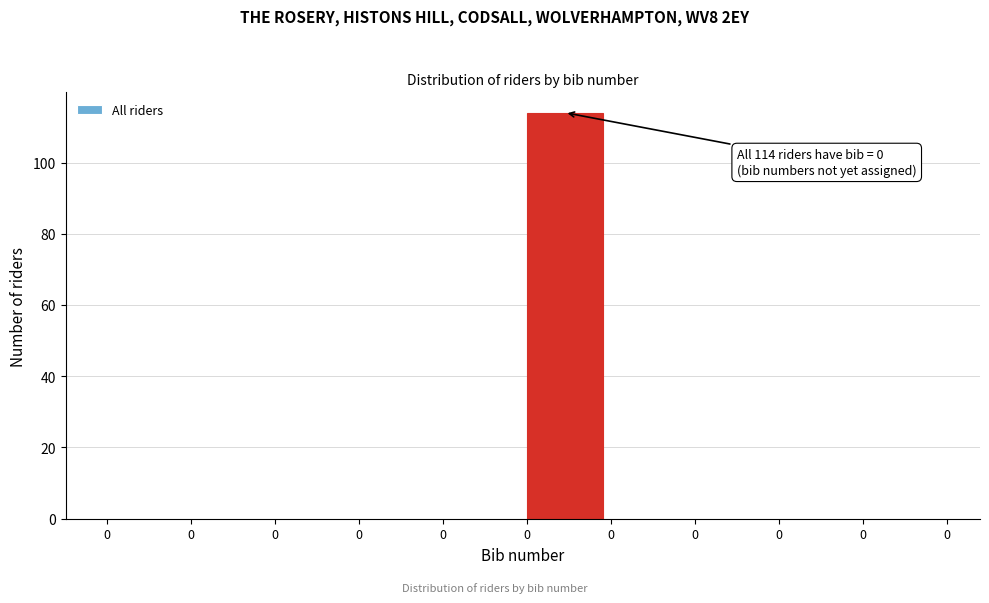

Count the number of data series in this chart.

1